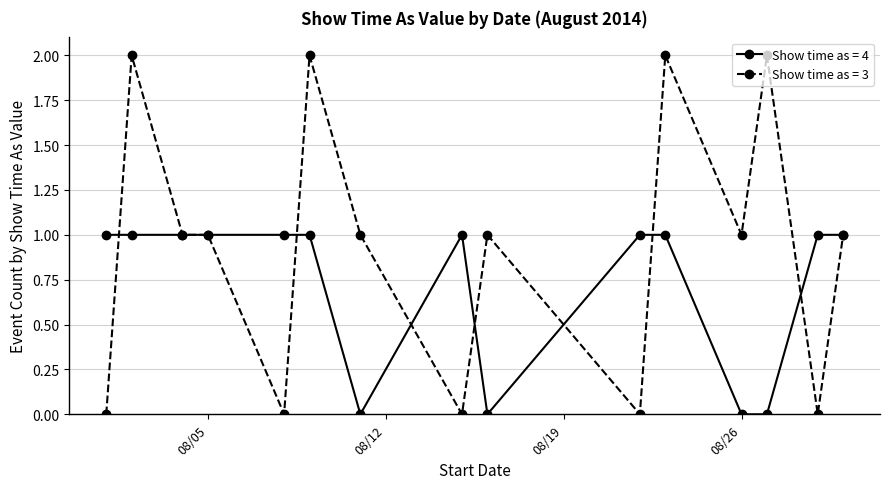

Which series has the widest spread of values?

Show time as = 3